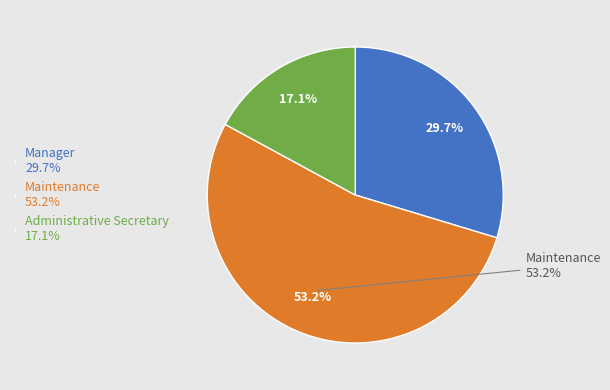

What is the ratio of the value at Maintenance to the value at Administrative Secretary?

3.1